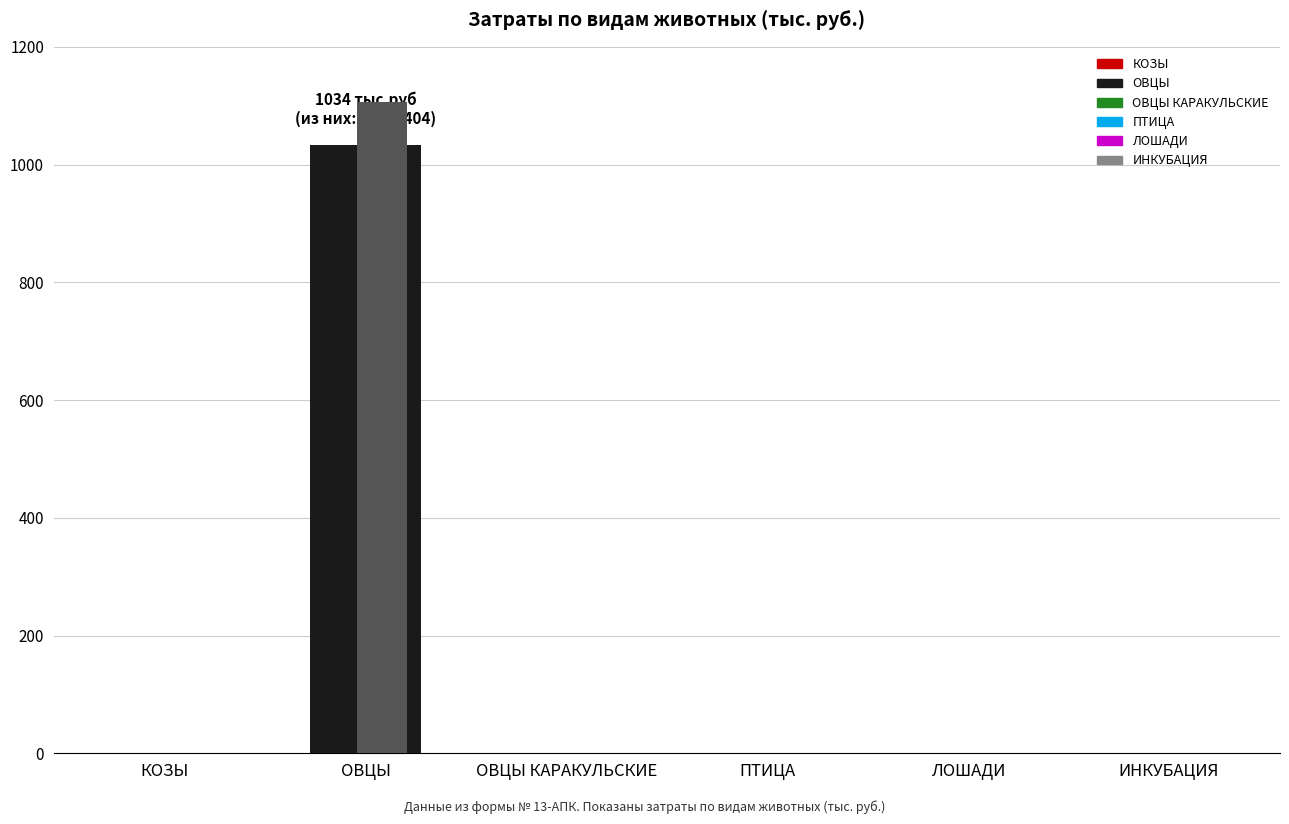

What is the label of the 1st bar from the left?

КОЗЫ